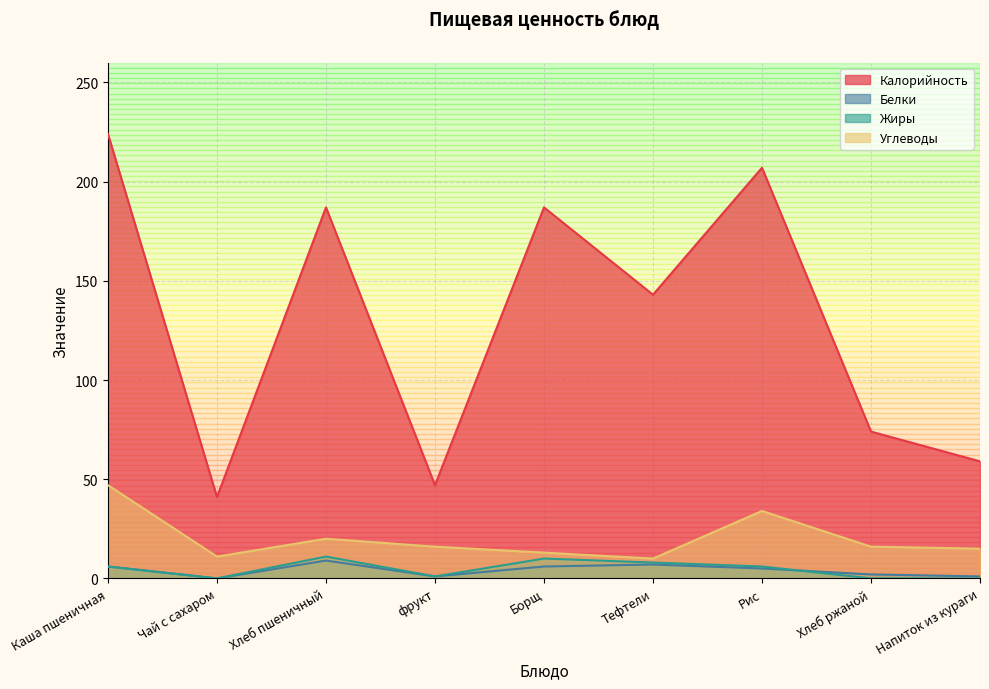

What is the sum of the Жиры values at Рис and Каша пшеничная?

12